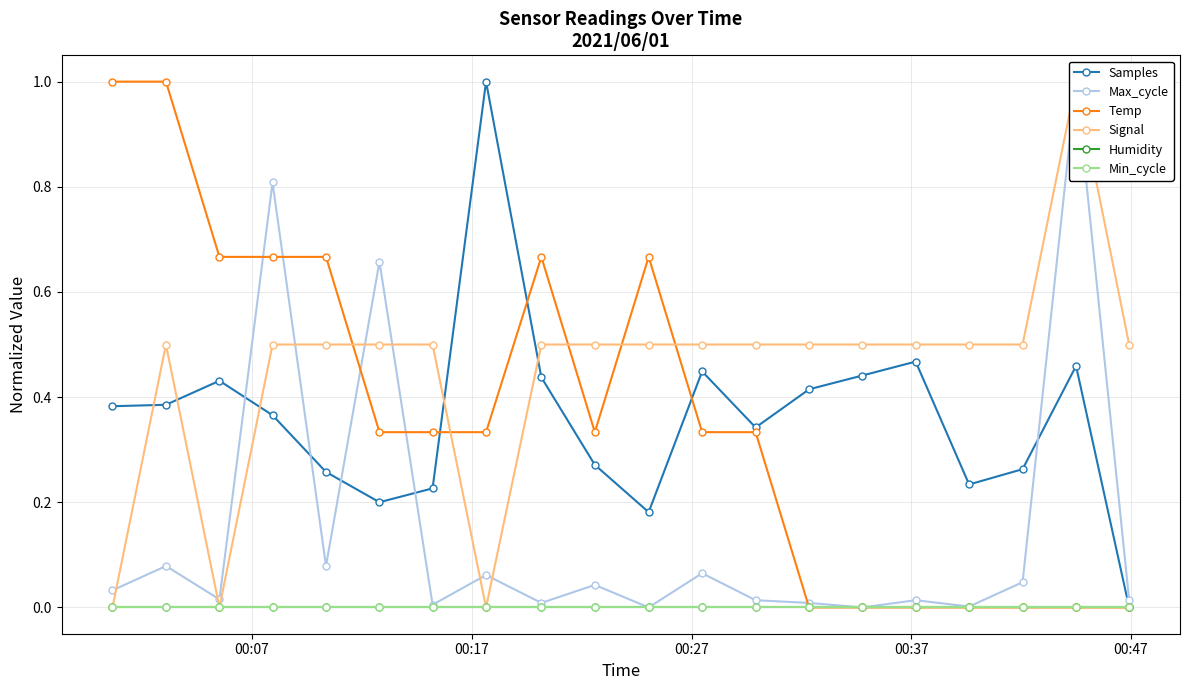

Count the number of categories in the chart.

20